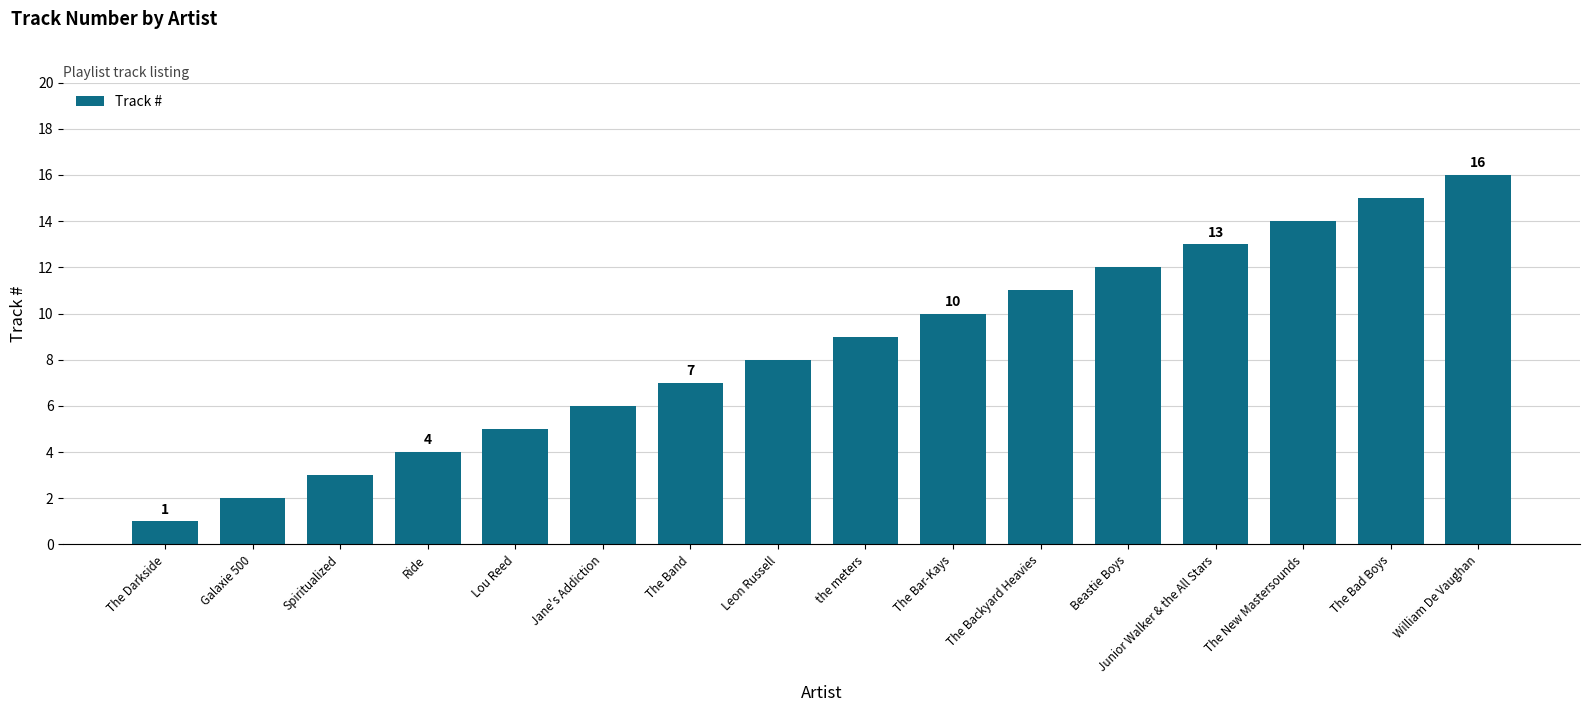

At which category does the chart reach its peak across all series?

William De Vaughan